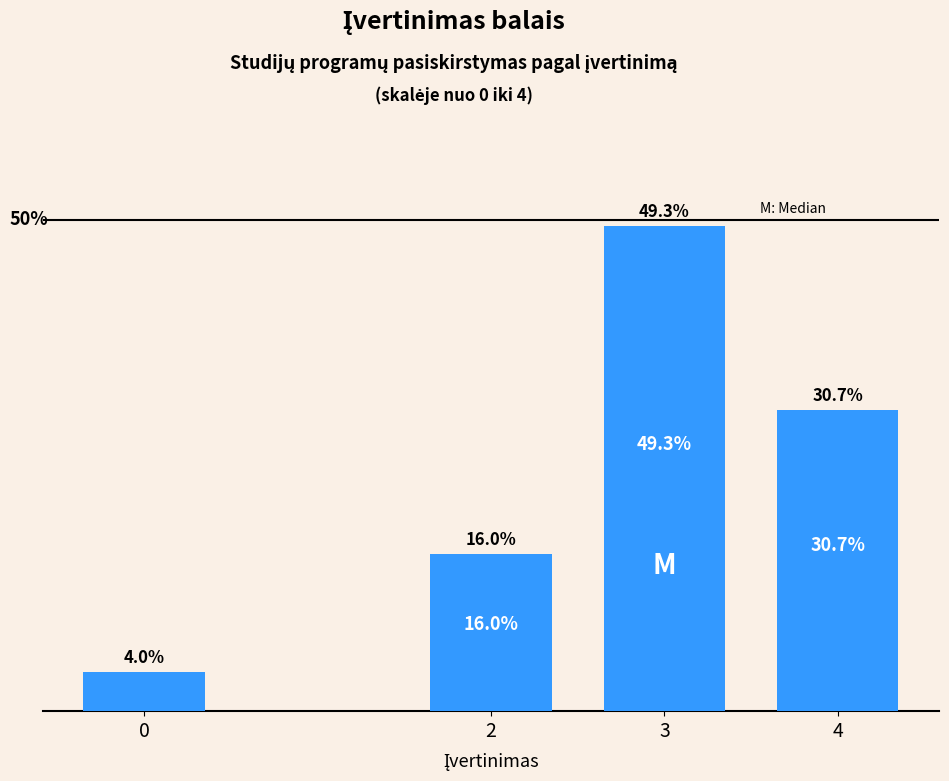

List the labels in order of value, largest first.

3, 4, 2, 0